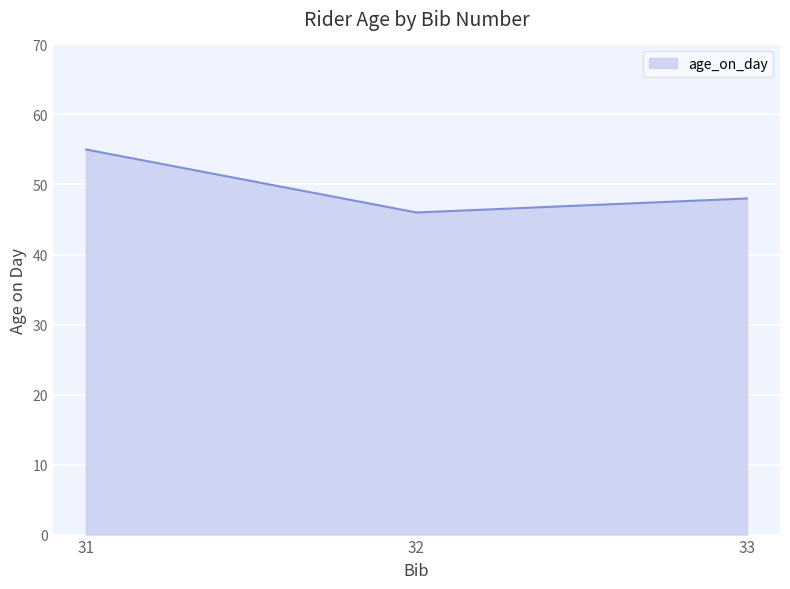

The value at 33 is 48. True or false?

True